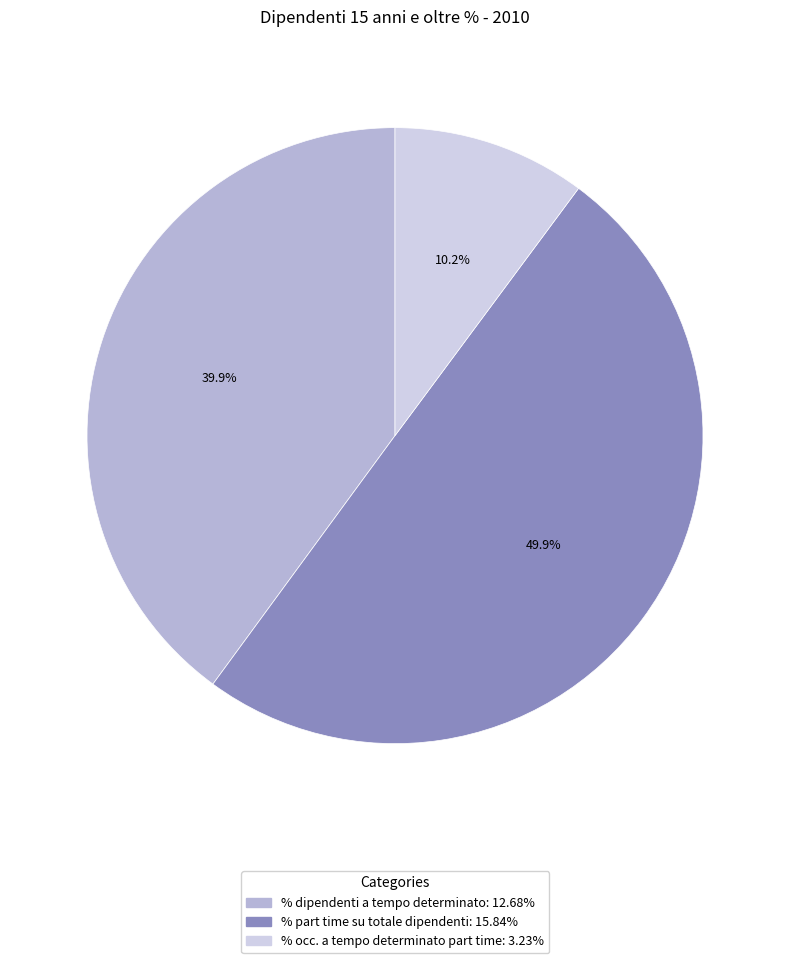

To the nearest percent, what portion does % dipendenti a tempo determinato represent?

40%